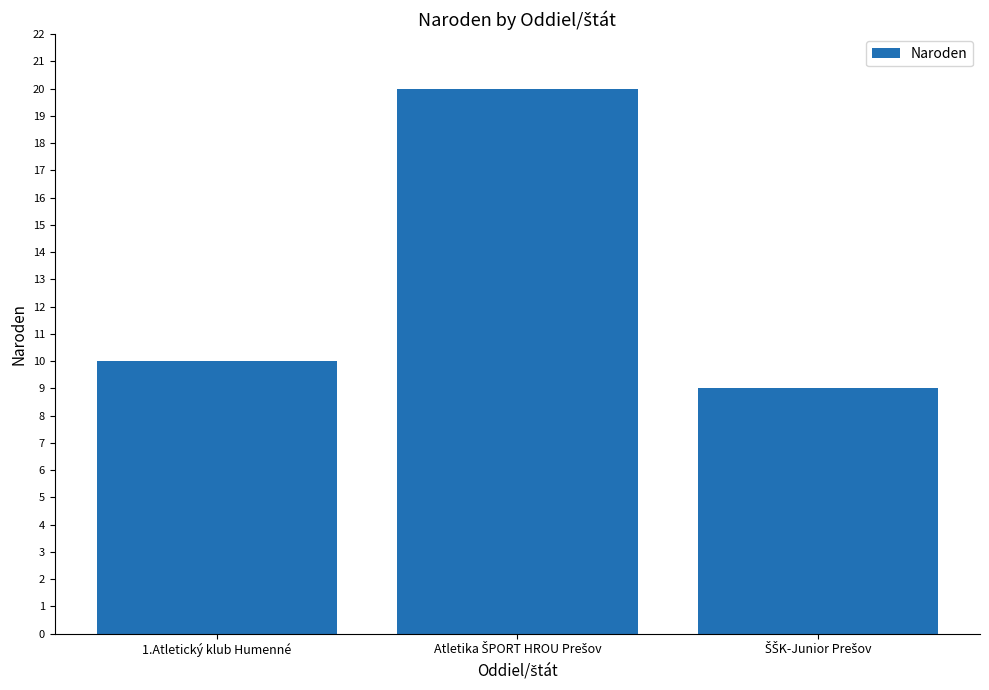

Where is the data nearest to the value 14?

1.Atletický klub Humenné